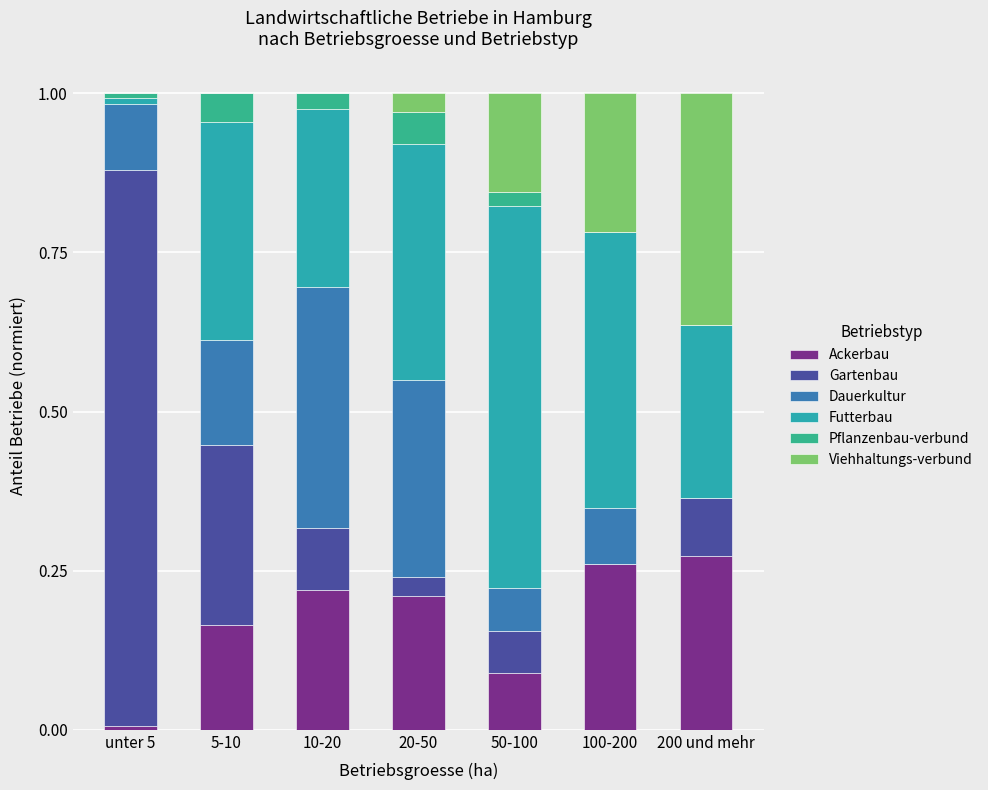

The value of Ackerbau at 20-50 is 0.3. True or false?

False